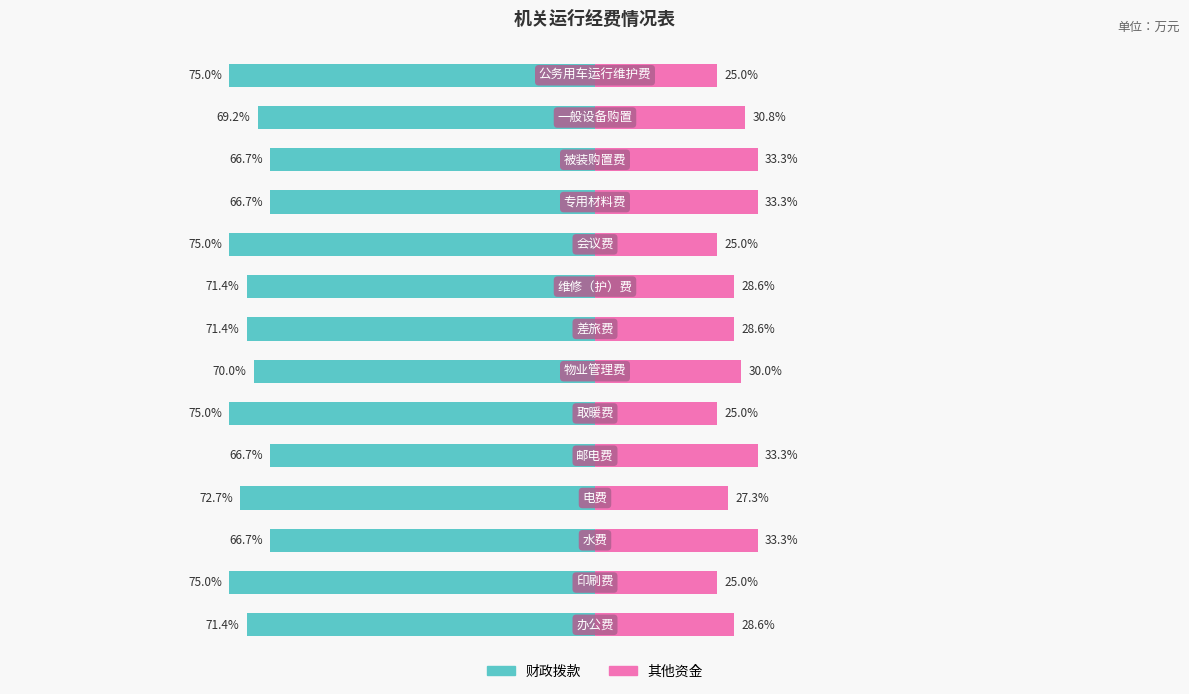

Reading right to left, extract all data points from this chart.

财政拨款: -75.0	-69.2	-66.7	-66.7	-75.0	-71.4	-71.4	-70.0	-75.0	-66.7	-72.7	-66.7	-75.0	-71.4
其他资金: 25.0	30.8	33.3	33.3	25.0	28.6	28.6	30.0	25.0	33.3	27.3	33.3	25.0	28.6